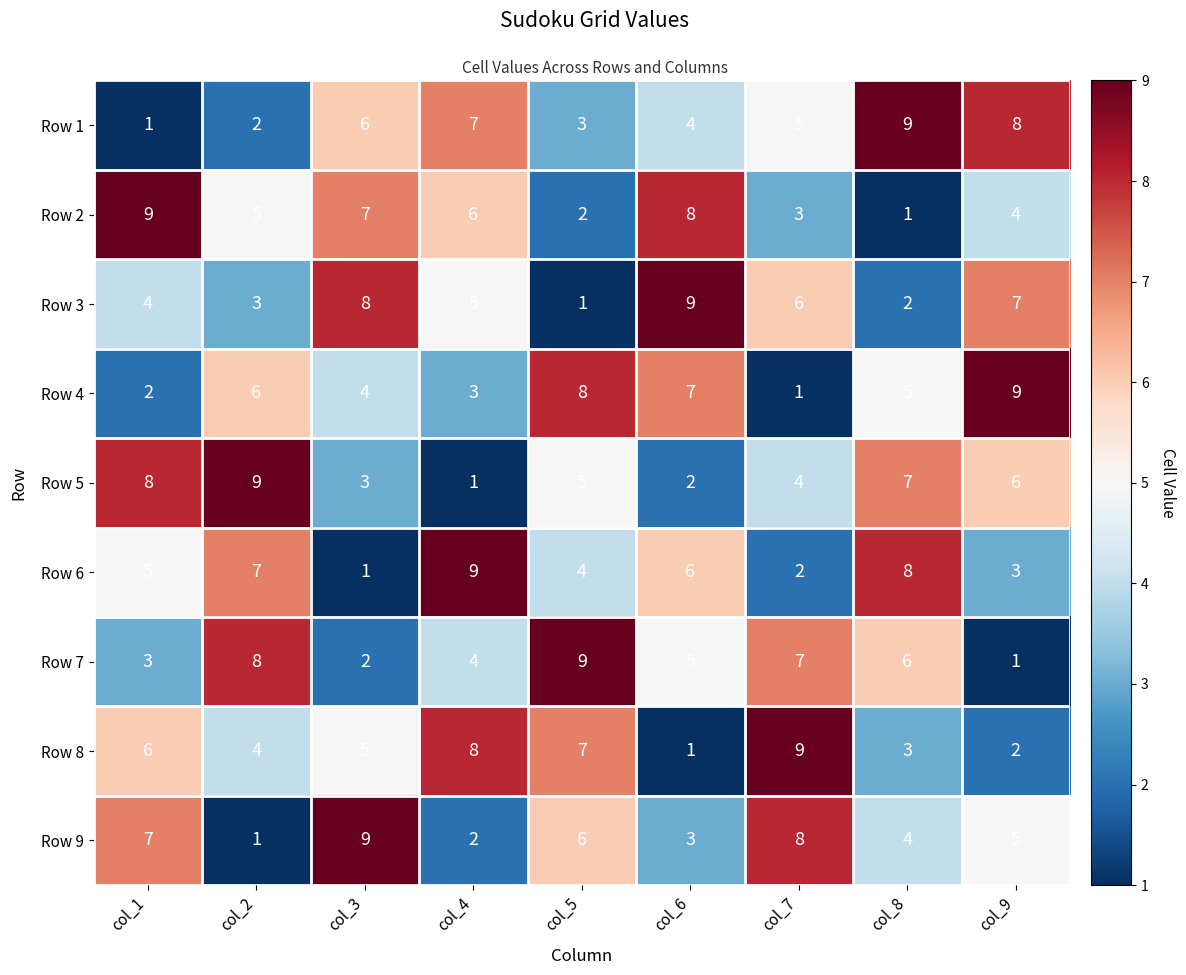

The value of Row 9 at col_8 is 4. True or false?

True